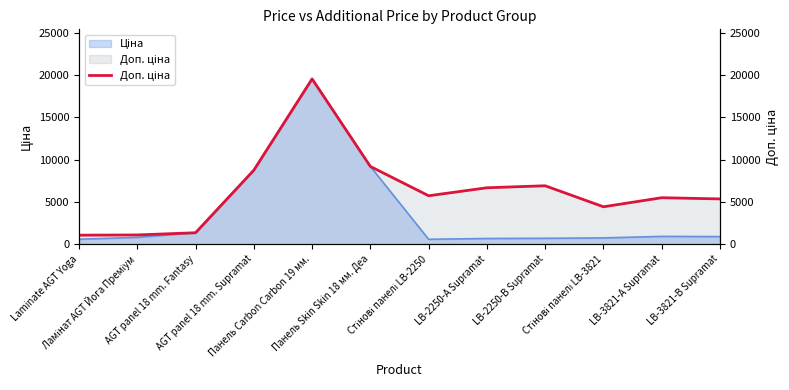

What is the label of the 9th point from the right?

AGT panel 18 mm. Supramat